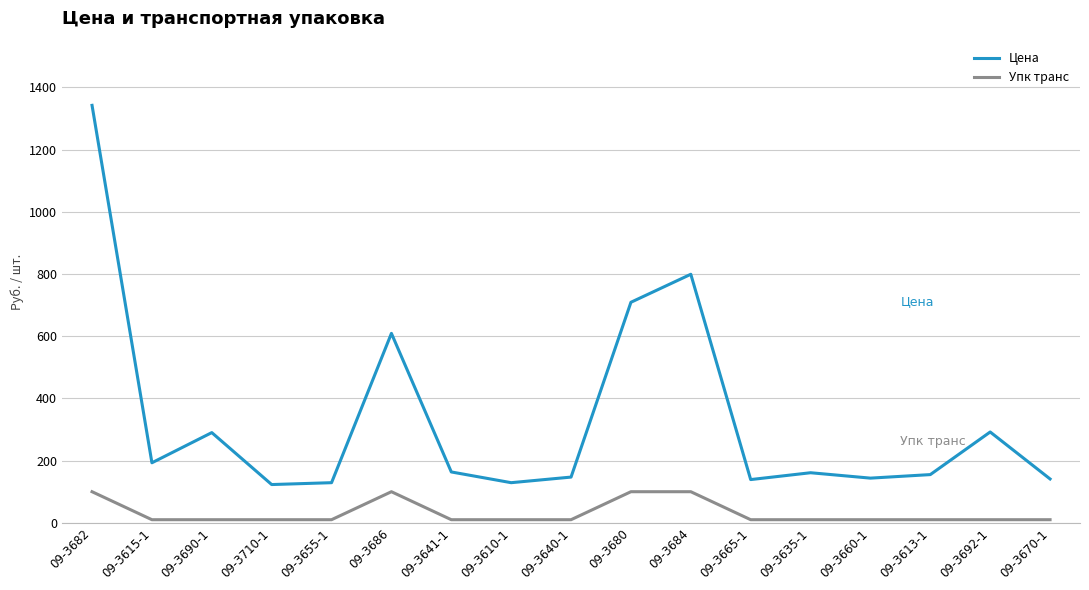

True or false: Упк транс and Цена cross at least once.

False